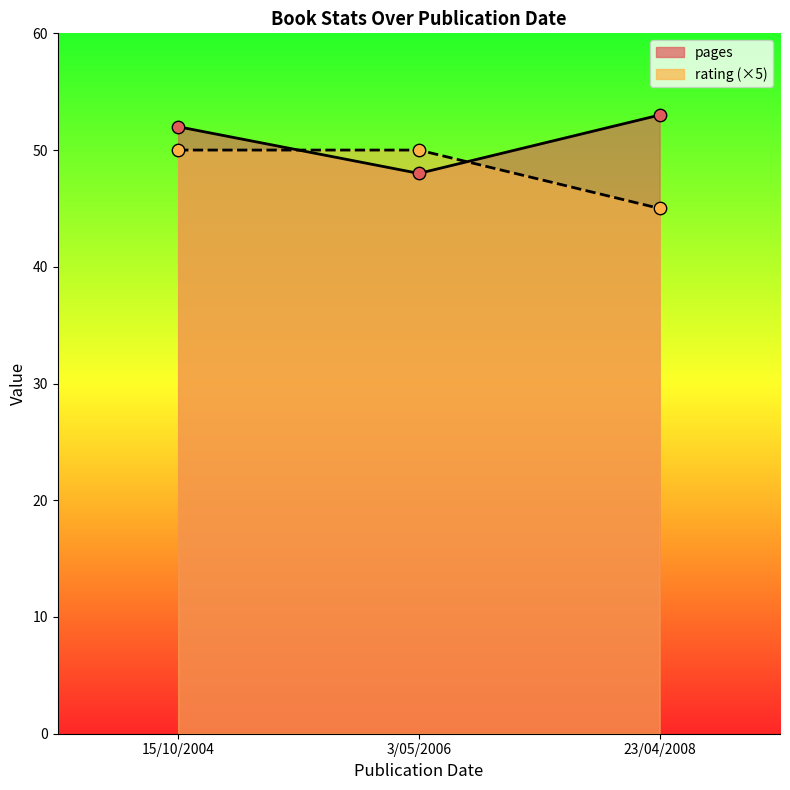

Is the value of rating at 15/10/2004 greater than the value of pages at 15/10/2004?

No